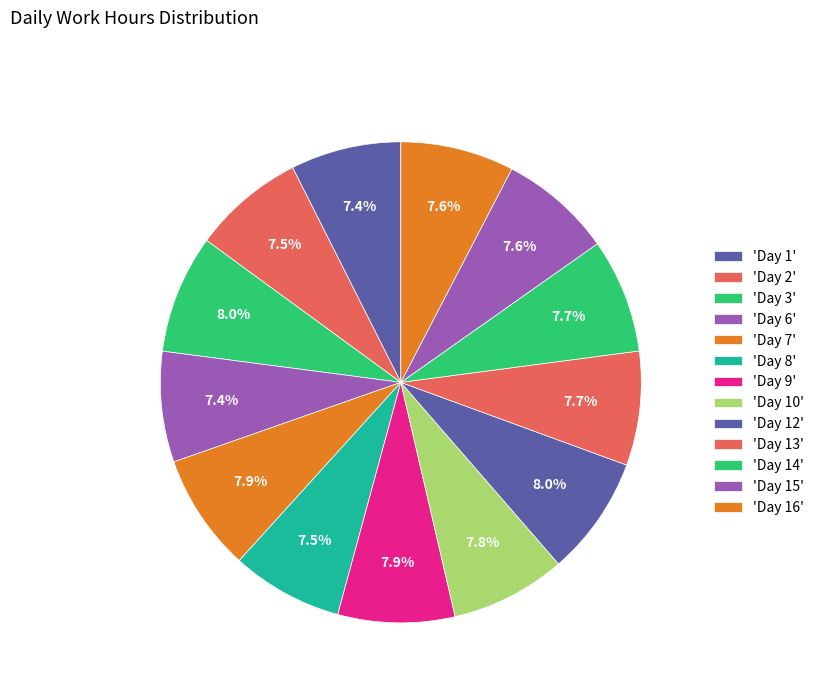

Which category has the smallest portion of the pie?

Day 1